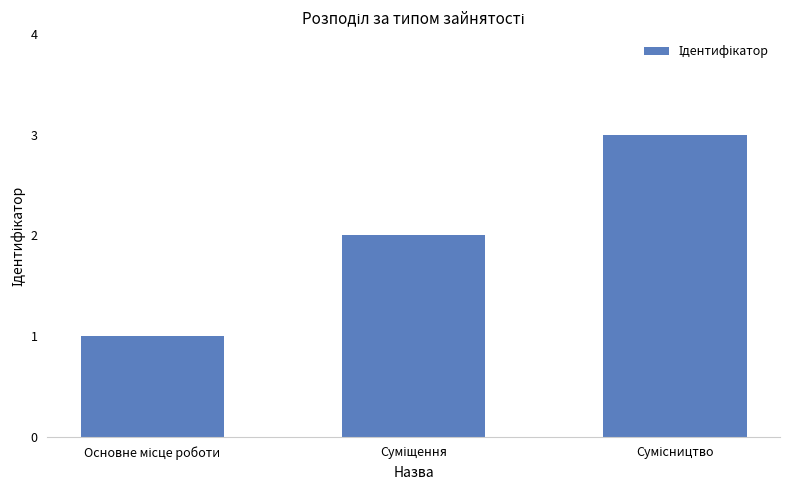

What is the sum of all values?

6